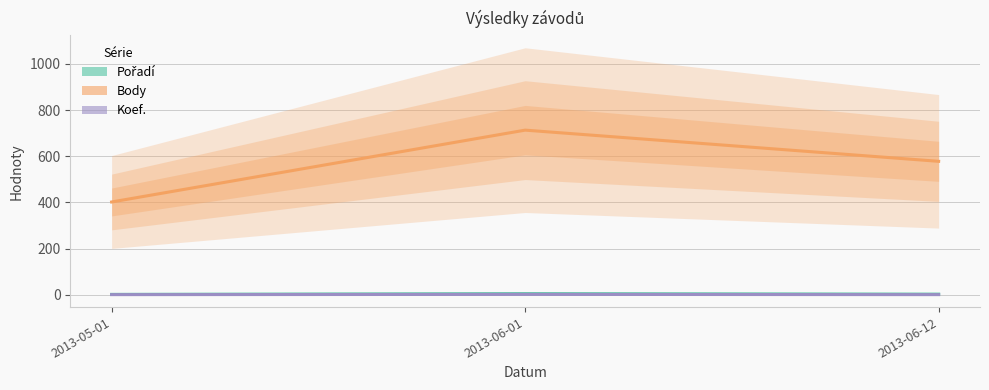

The value of Body at 2013-06-01 is 1277. True or false?

False